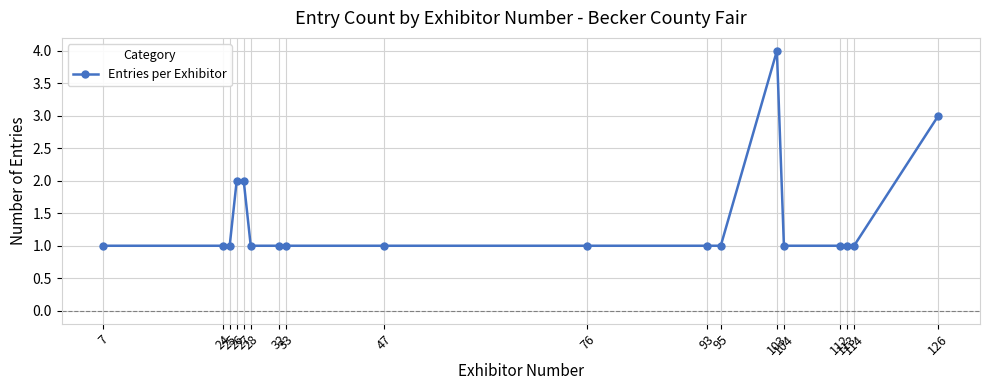

True or false: the data shows 1 at 24.

True